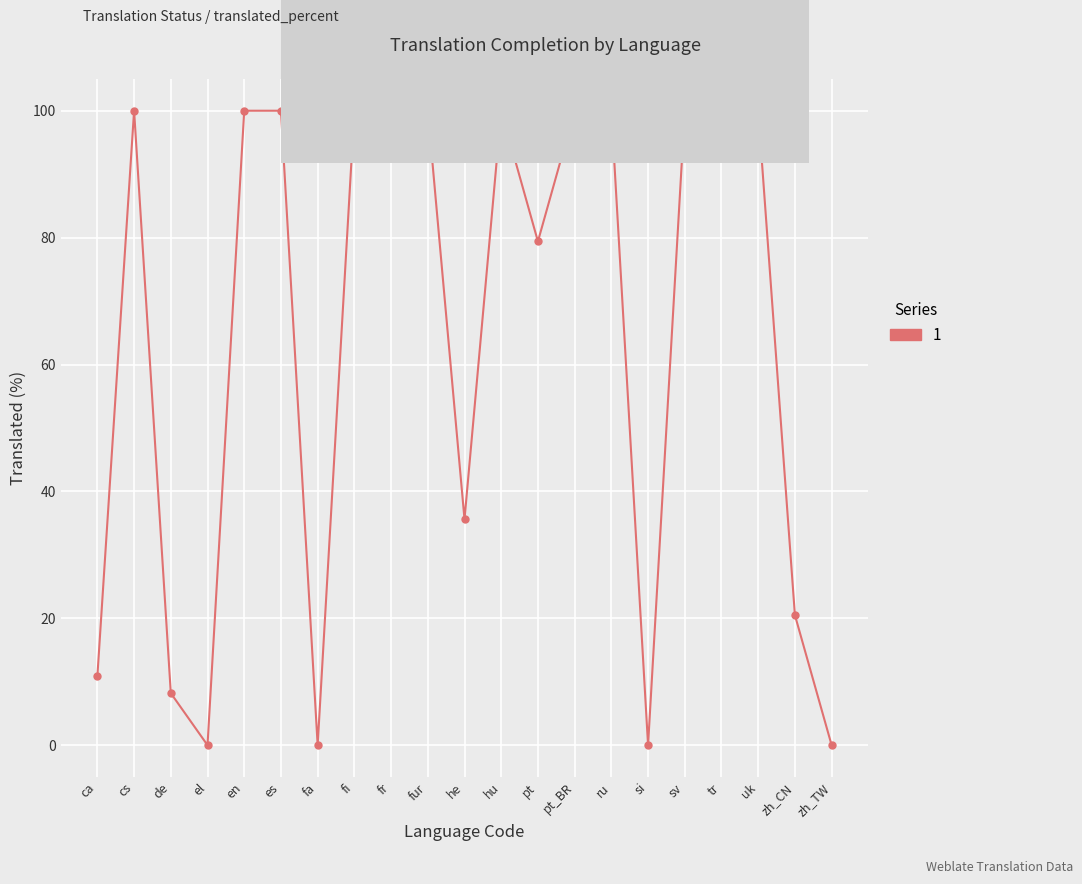

Where is the first local maximum?

cs